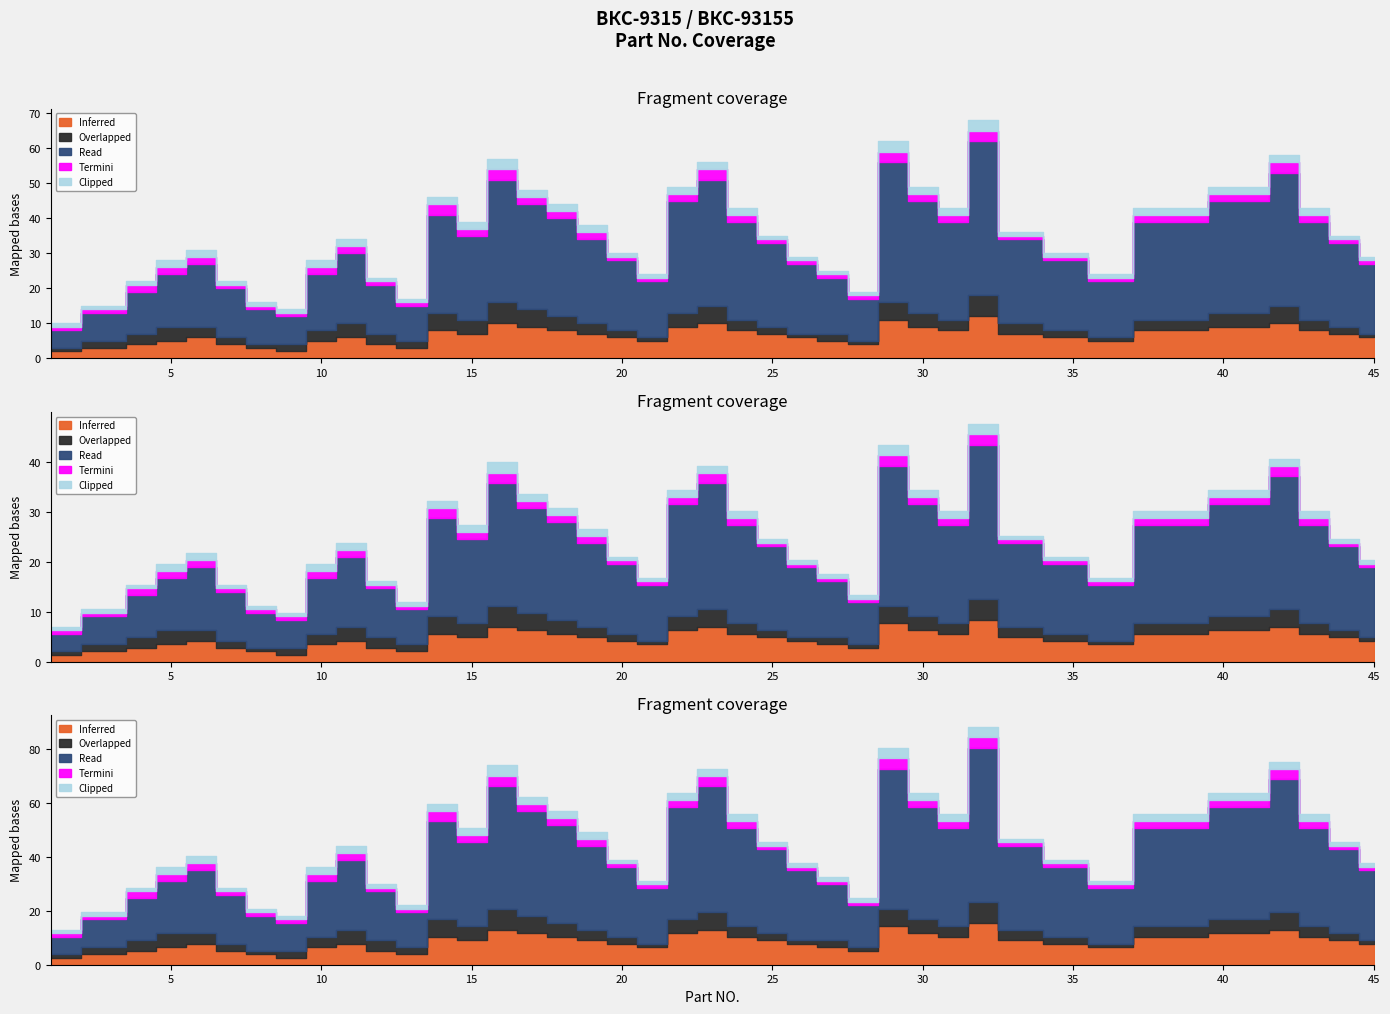

True or false: Read and Termini cross at least once.

False